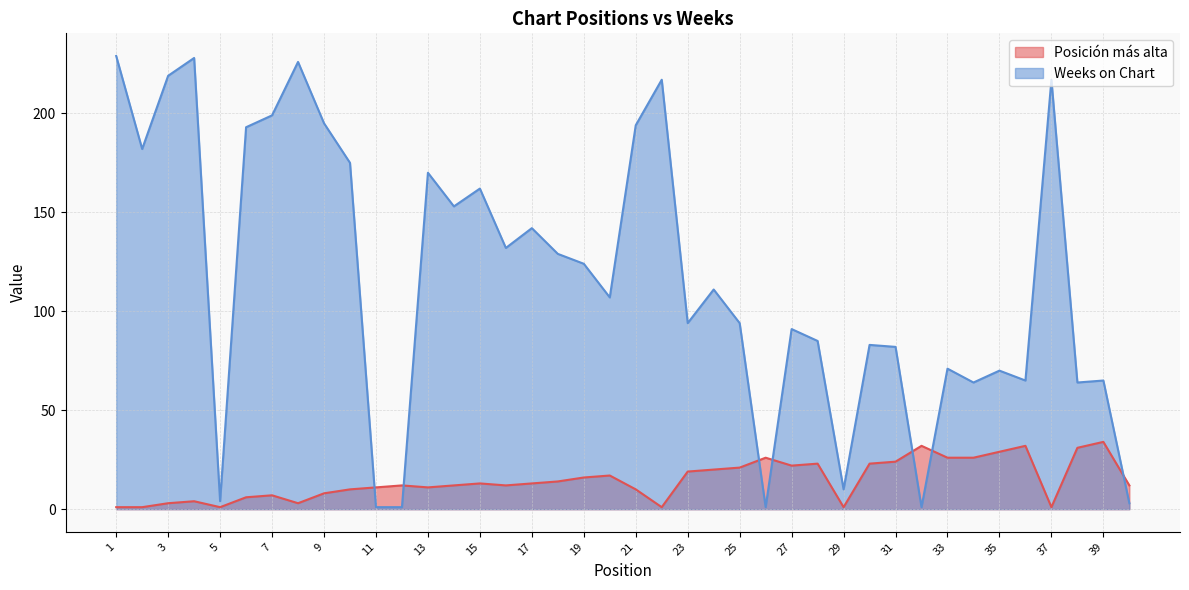

What is the maximum value shown in the chart?

229